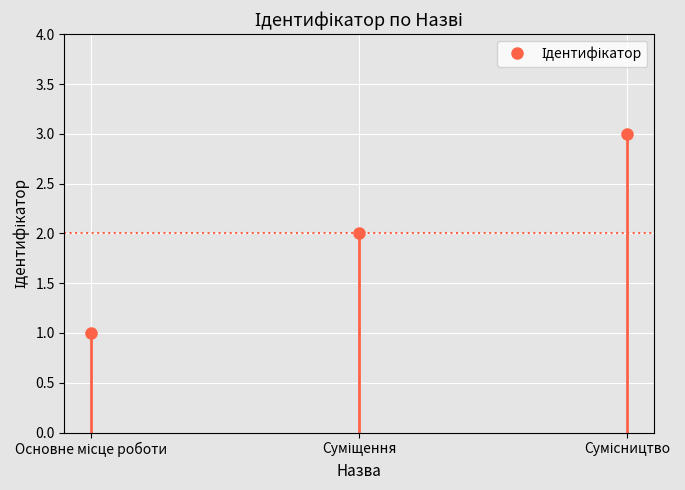

How many lines are shown in the chart?

1